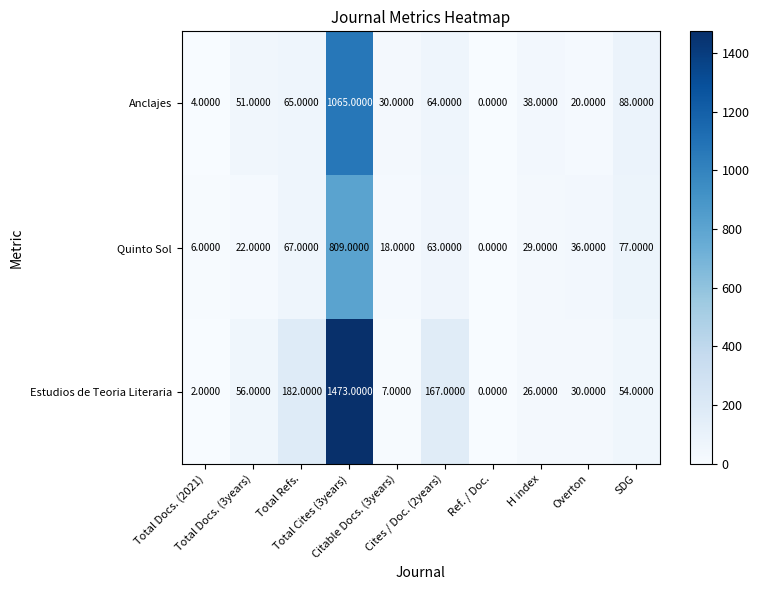

List the series in order of their overall mean, highest first.

Estudios de Teoria Literaria, Anclajes, Quinto Sol